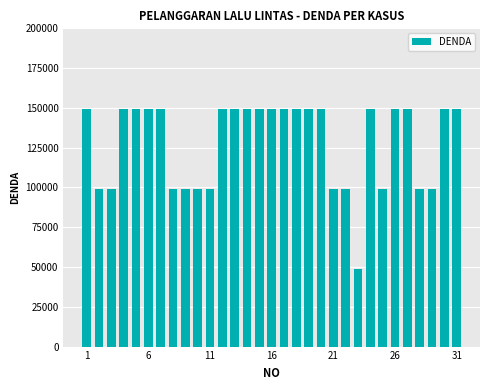

Does the chart contain any negative values?

No